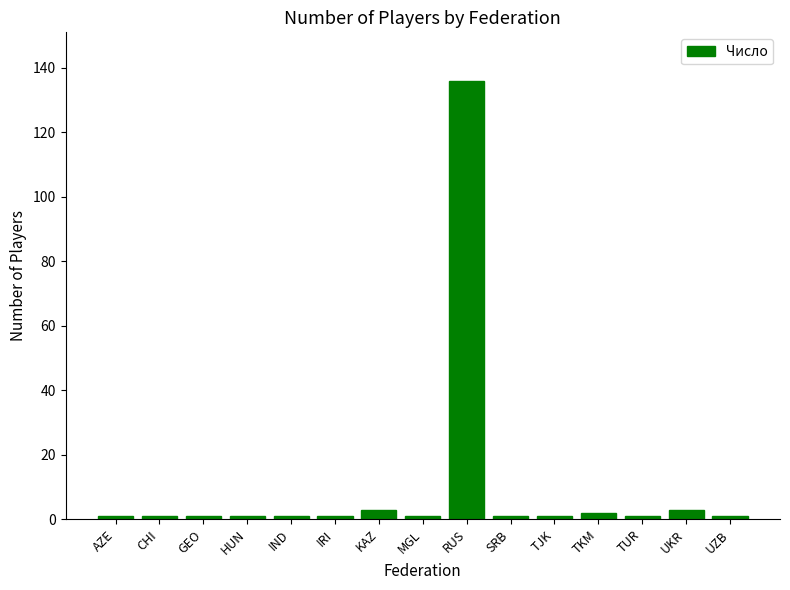

What is the value of the 12th bar from the left?

2